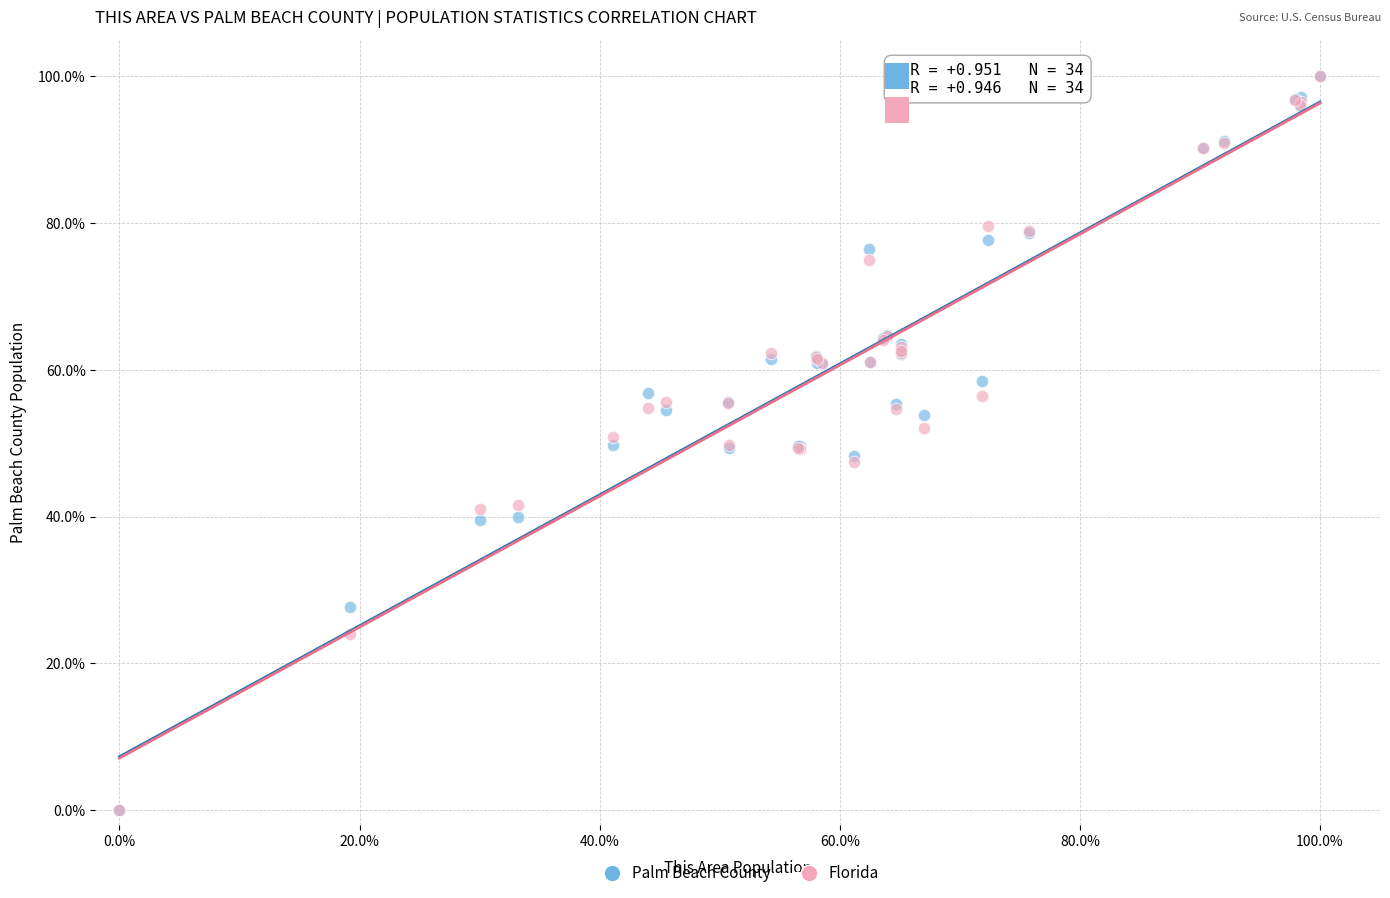

What are all the series names shown in the legend?

Palm Beach County, Florida